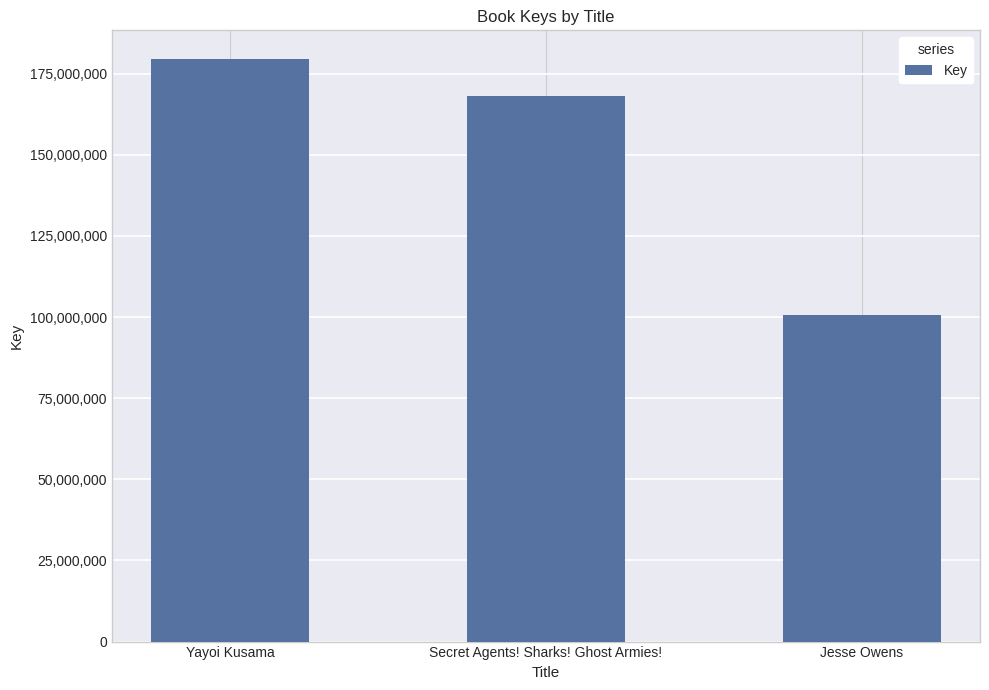

What is the change in value from Yayoi Kusama to Jesse Owens?

-78886172